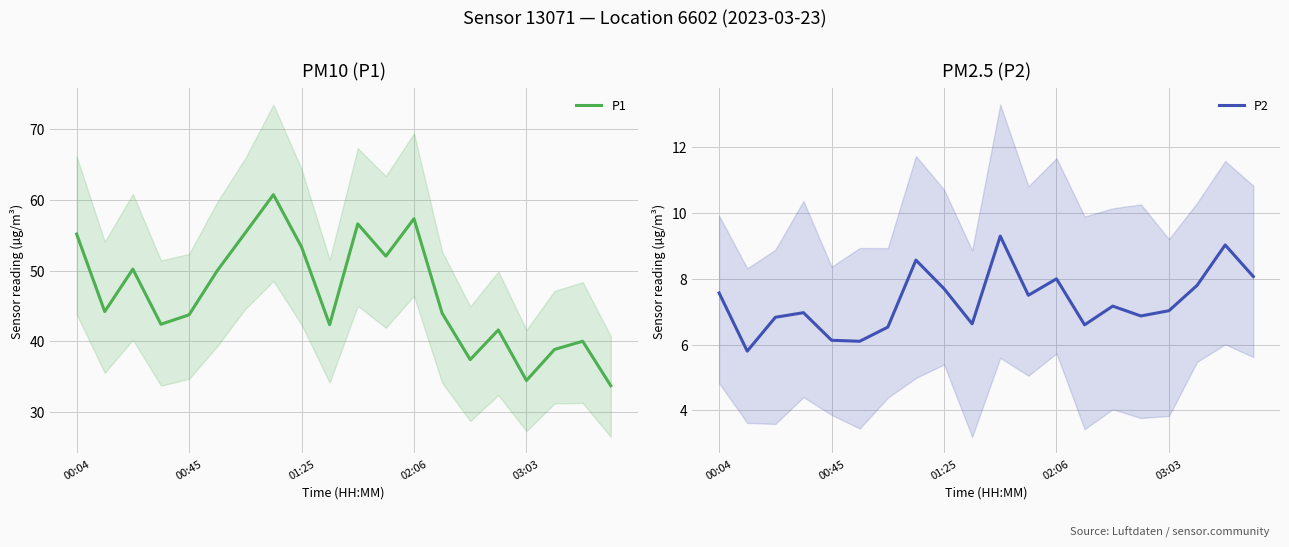

Reading right to left, transcribe all the data shown in this chart.

P1: 33.7	40.0	38.9	34.5	41.6	37.4	44.0	57.4	52.1	56.6	42.4	53.4	60.8	55.4	50.0	43.8	42.4	50.2	44.2	55.2
P2: 8.1	9.0	7.8	7.0	6.9	7.2	6.6	8.0	7.5	9.3	6.6	7.7	8.6	6.5	6.1	6.1	7.0	6.8	5.8	7.6